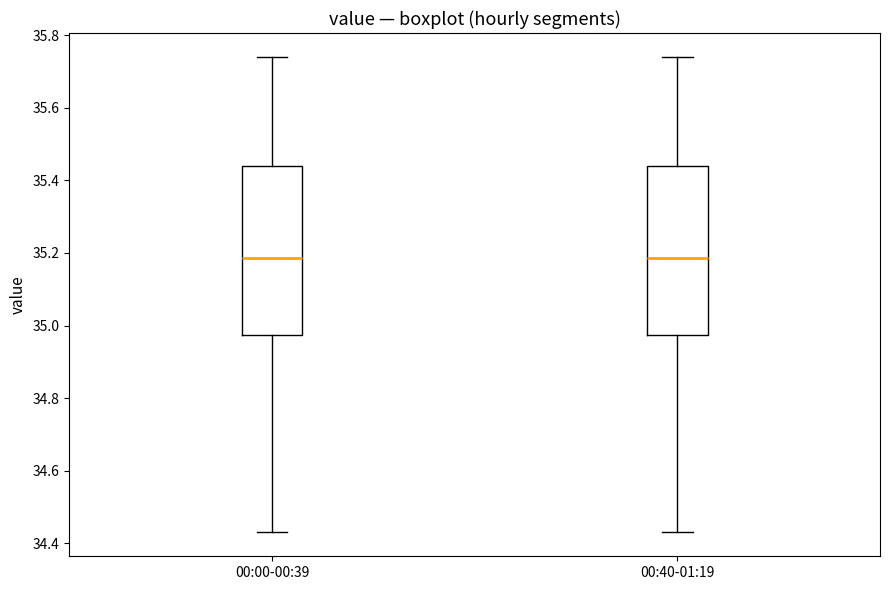

Reading left to right, read every box against the y-axis: the position of its median line, the range the box covers, and the ends of its whiskers. The values are not printed on the chart, so give them approximately, as read against the axis.

00:00-00:39: median 35.18, box 34.98 to 35.44, whiskers 34.44 to 35.74
00:40-01:19: median 35.18, box 34.98 to 35.44, whiskers 34.44 to 35.74